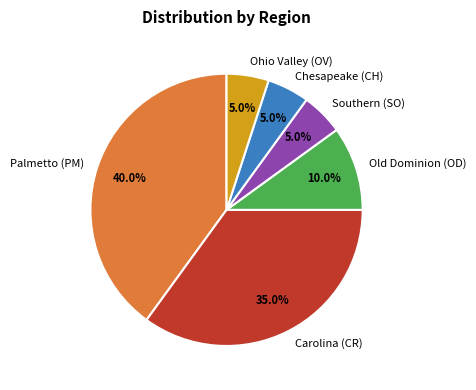

Does any single category account for the majority?

No